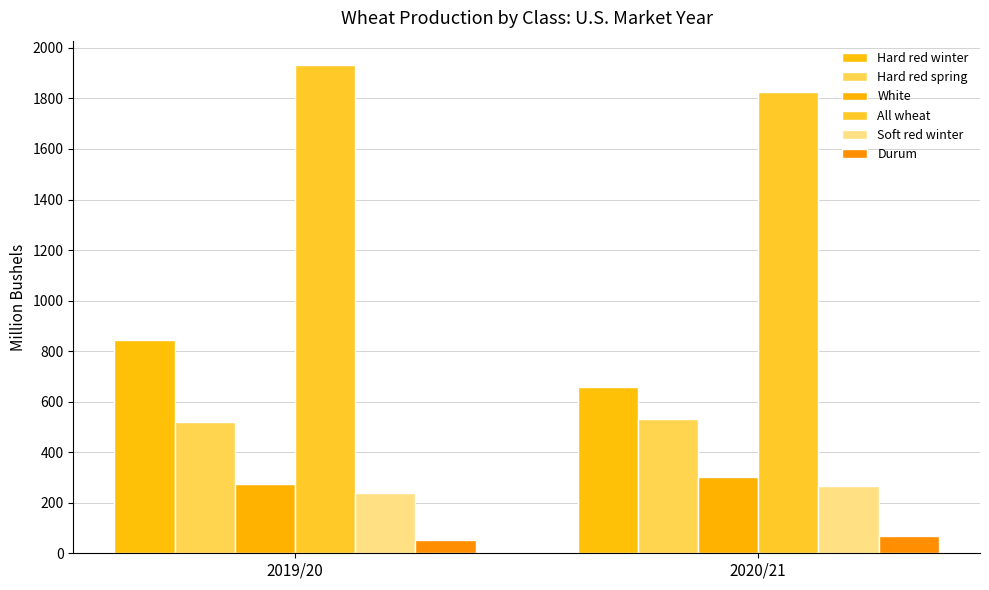

Is it true that Hard red spring equals 838.9 at 2019/20?

False